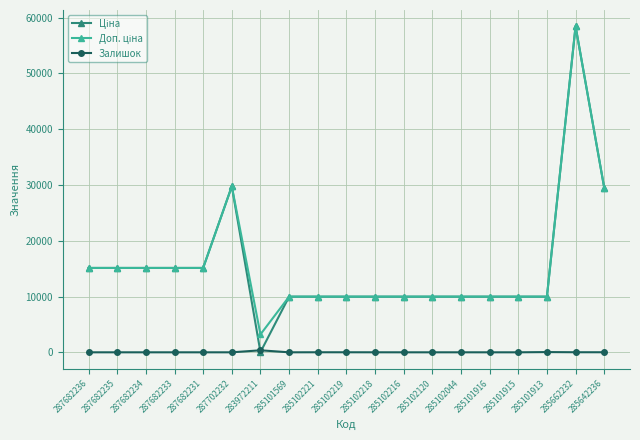

At how many categories does at least one series exceed 12712?

8